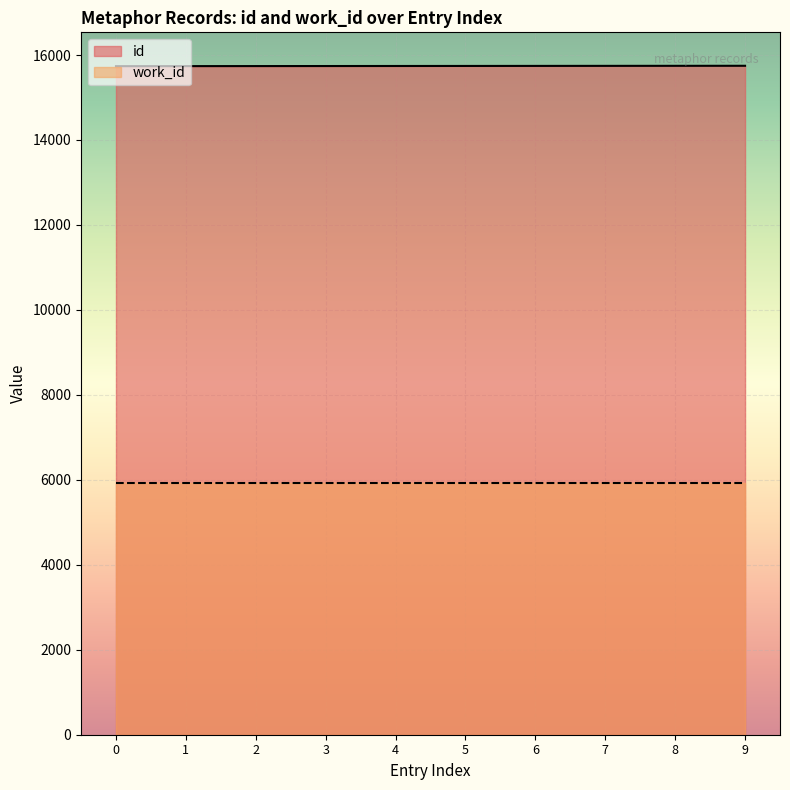

At 9, list the series in order from smallest to largest.

work_id, id